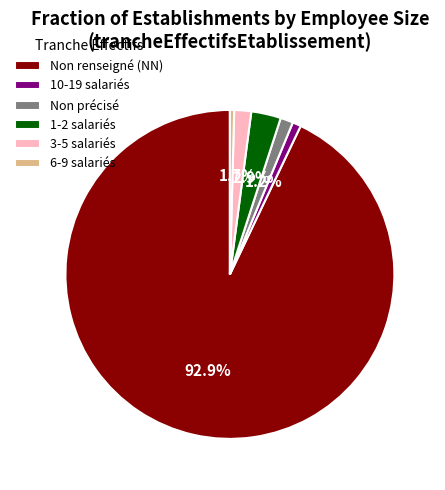

Is there any slice that represents more than half of the pie?

Yes